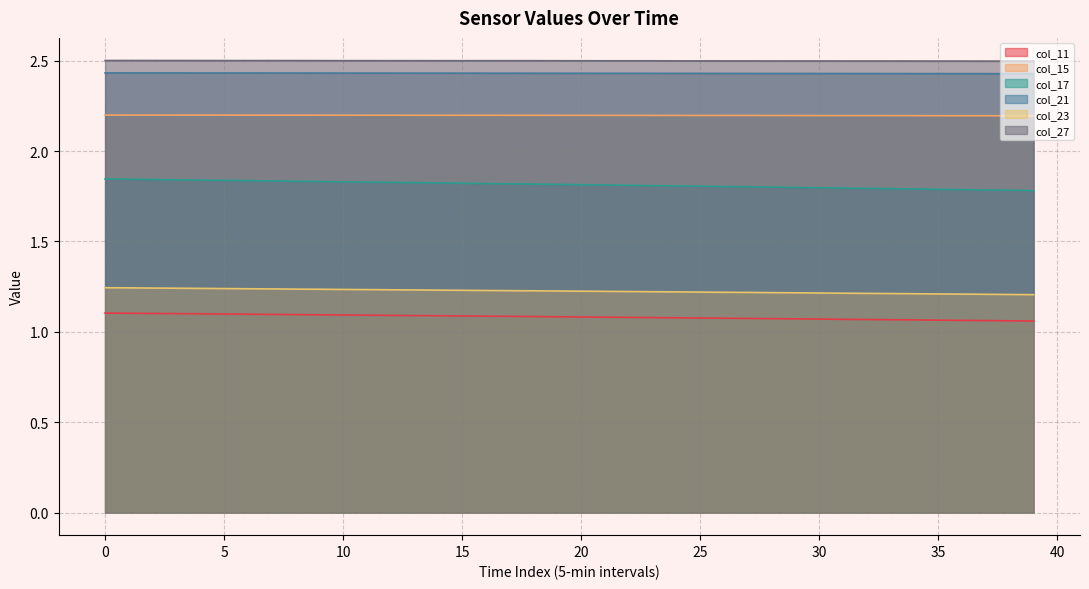

How many series are shown in this chart?

6